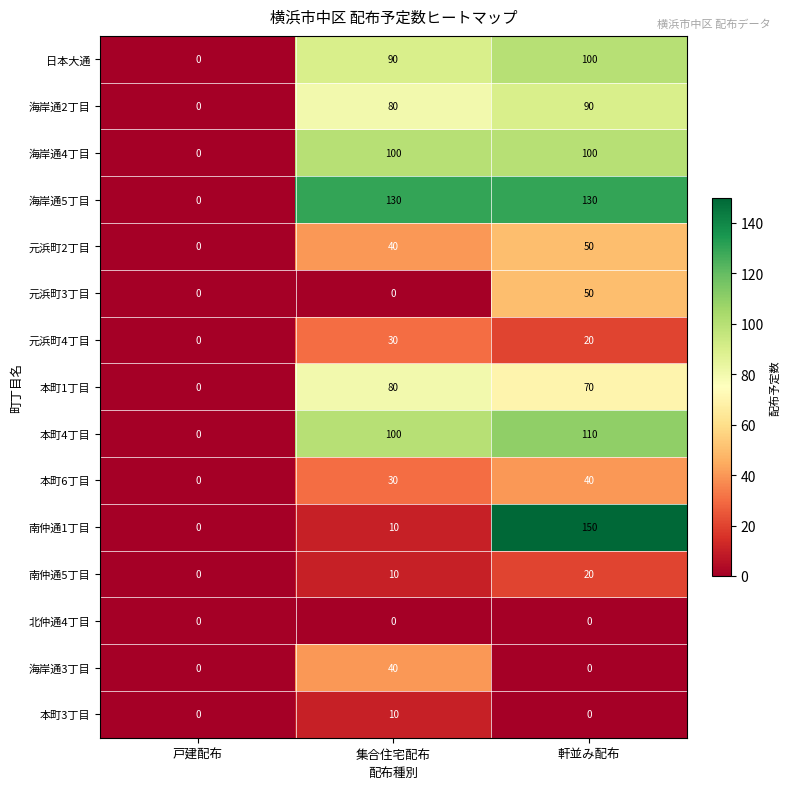

At how many categories does at least one series exceed 103?

2